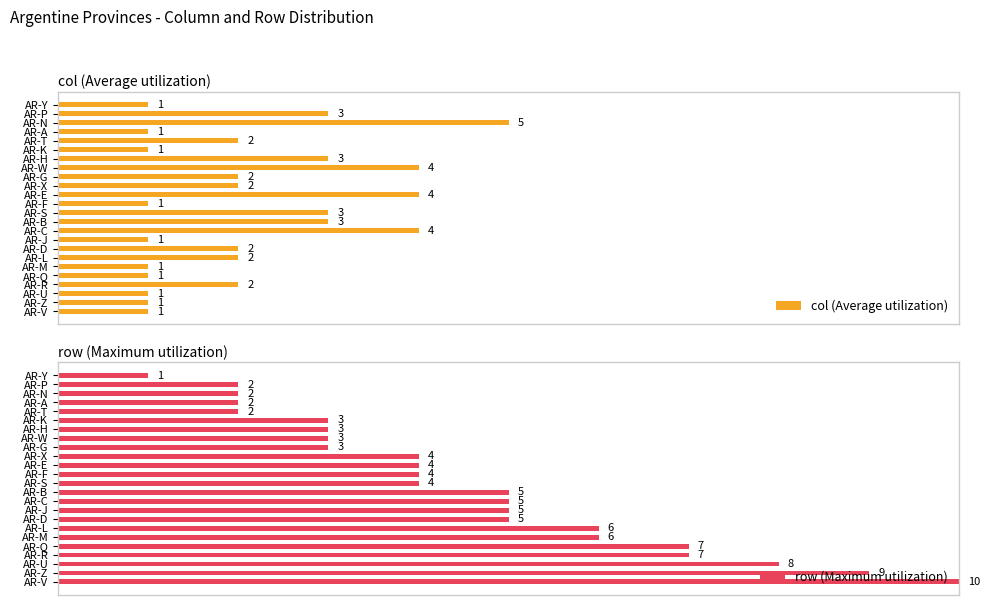

True or false: row (Maximum utilization) has a value of 6 at AR-L.

True